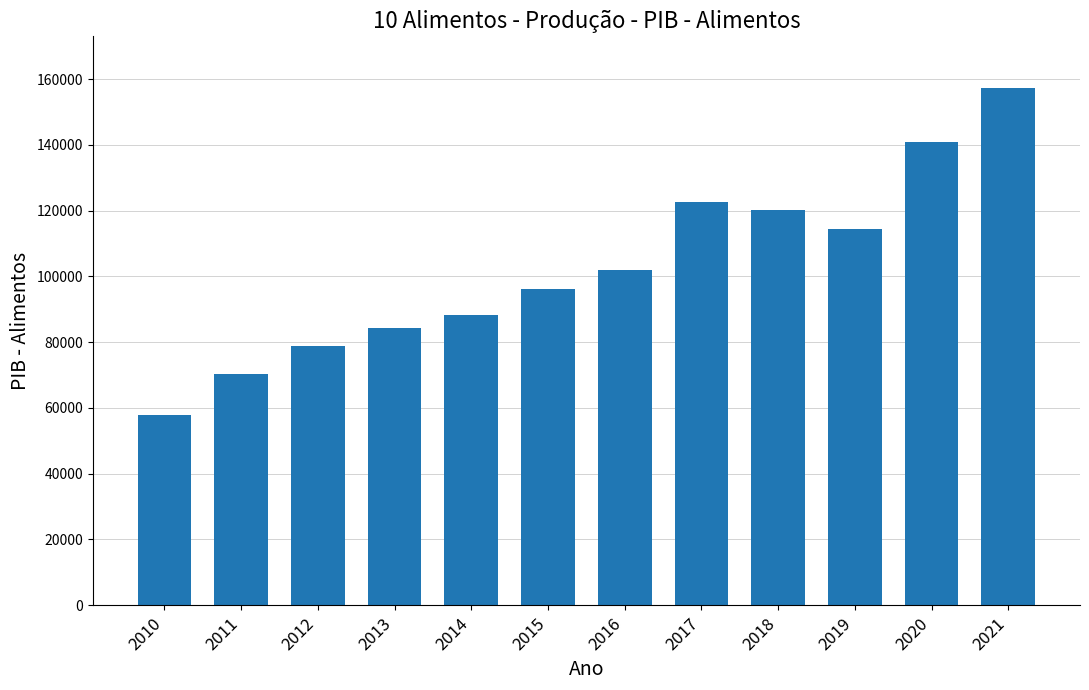

Are the bars horizontal?

No